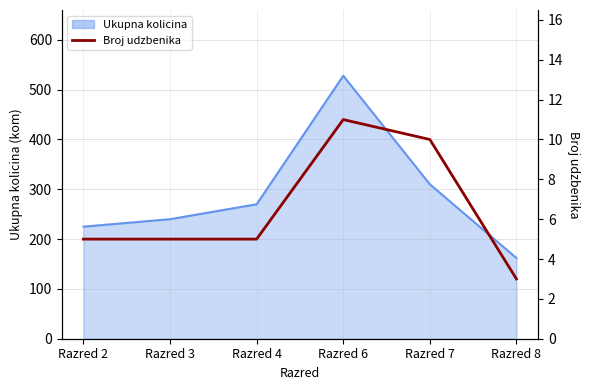

Does the chart display data point markers on the line(s)?

No